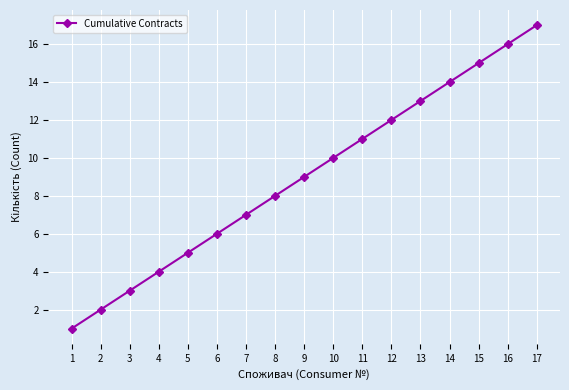

What is the difference between the maximum and minimum values?

16